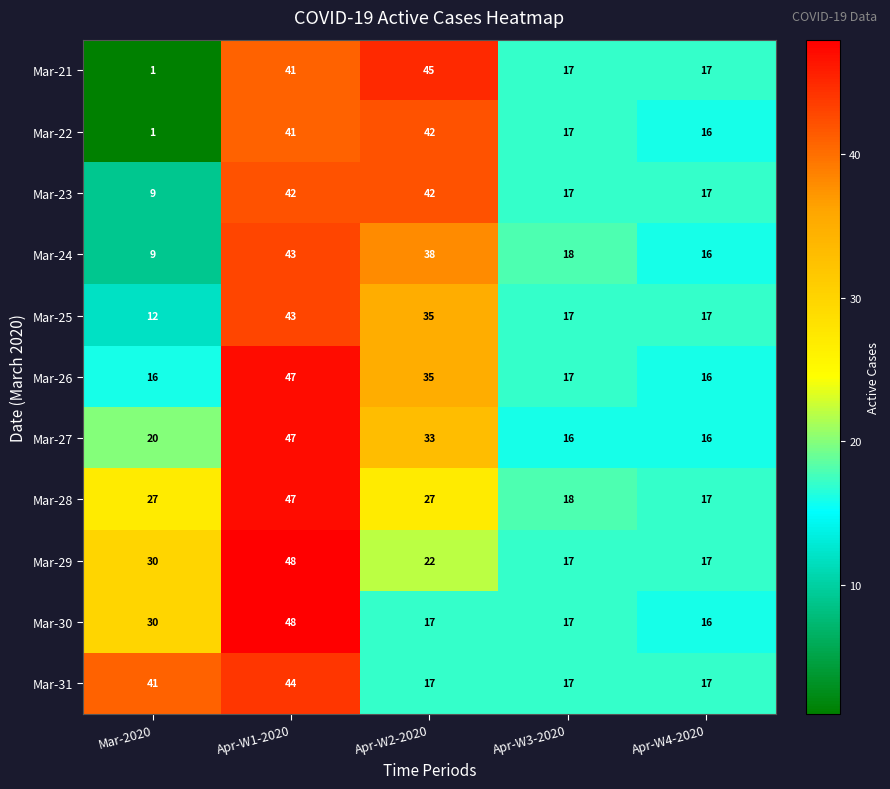

Which label corresponds to the largest value in the chart?

Apr-W1-2020